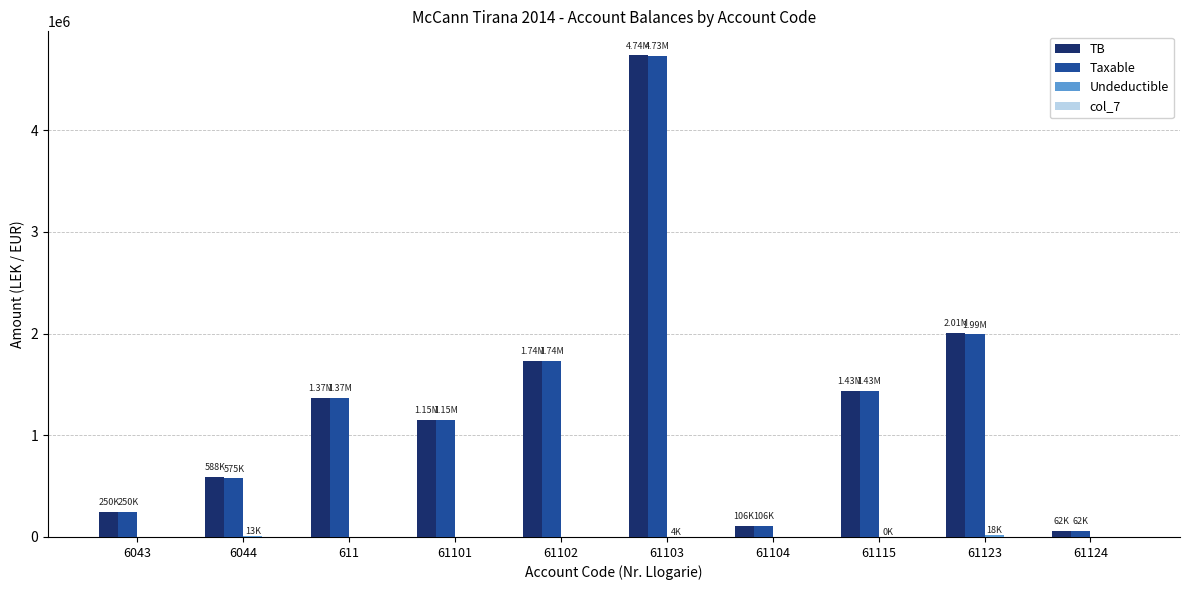

Is it true that TB equals 1366068.5 at 611?

True